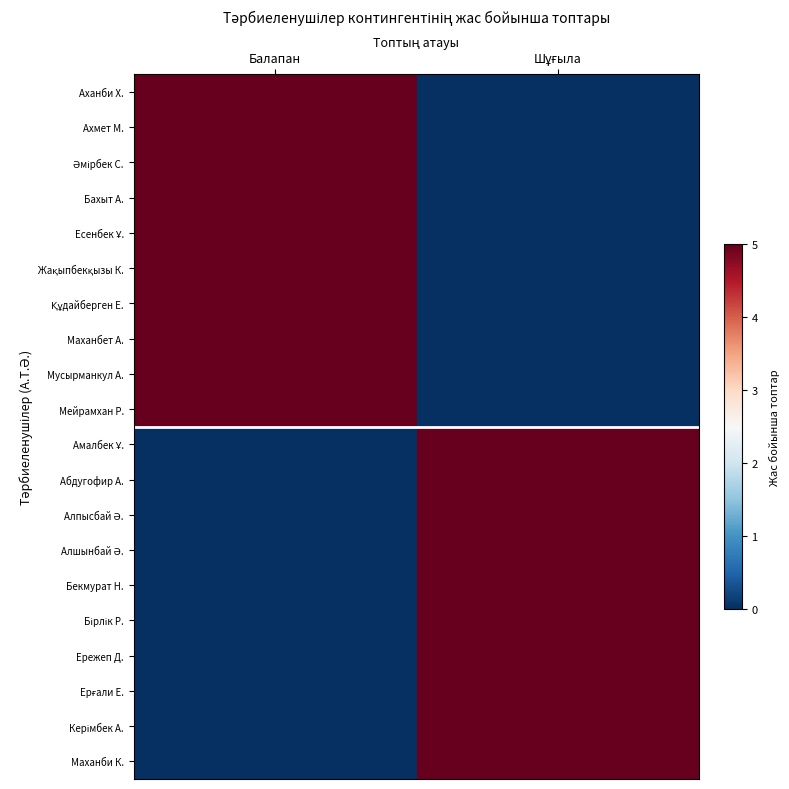

What is the total value across all series at Балапан?

50